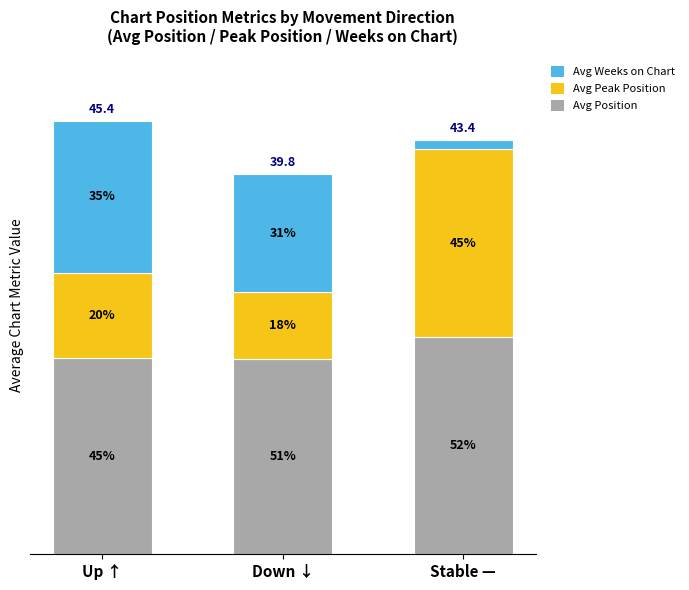

Rank the series at Down ↓ from lowest to highest value.

Avg Peak Position, Avg Weeks on Chart, Avg Position